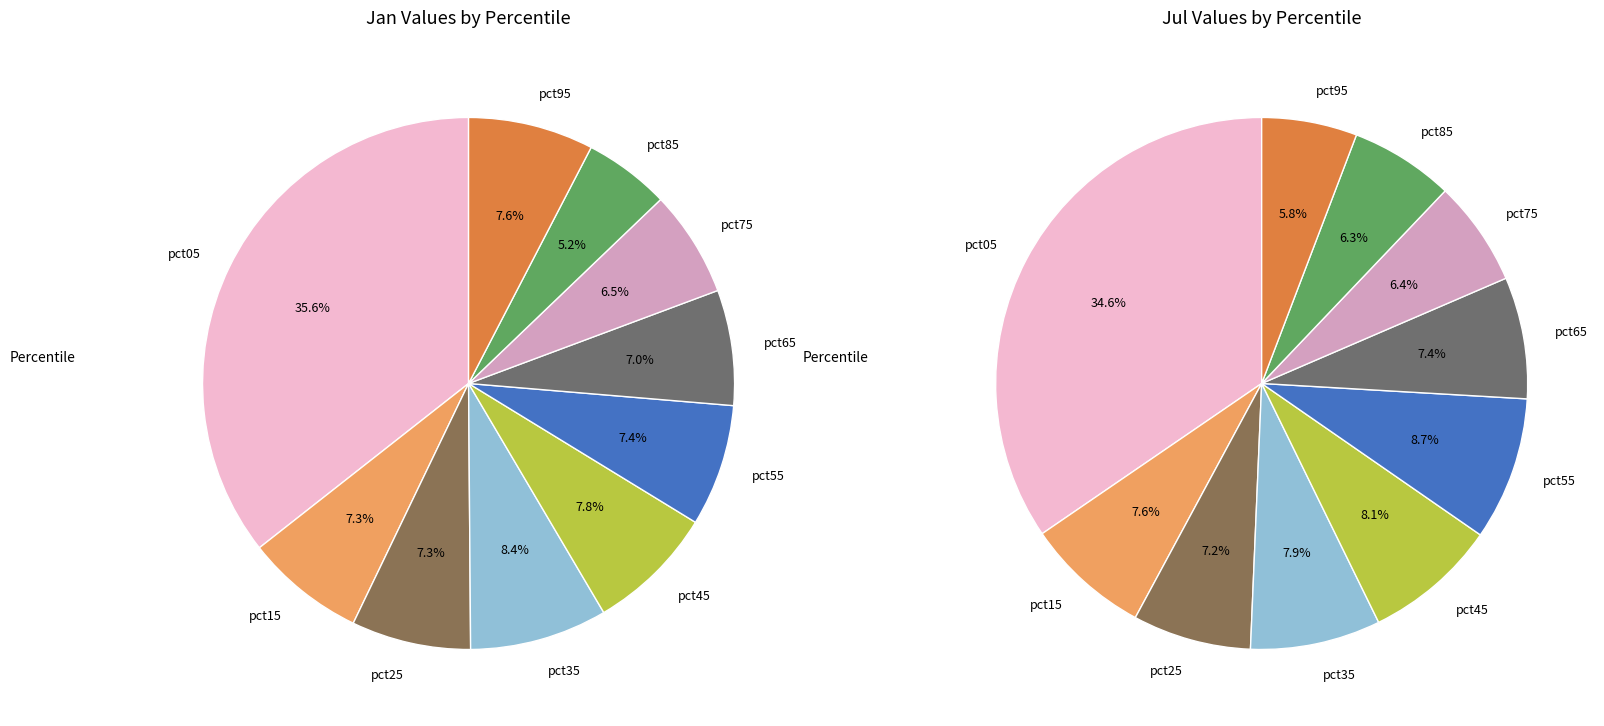

How much of the chart is everything except pct35?

91.6%